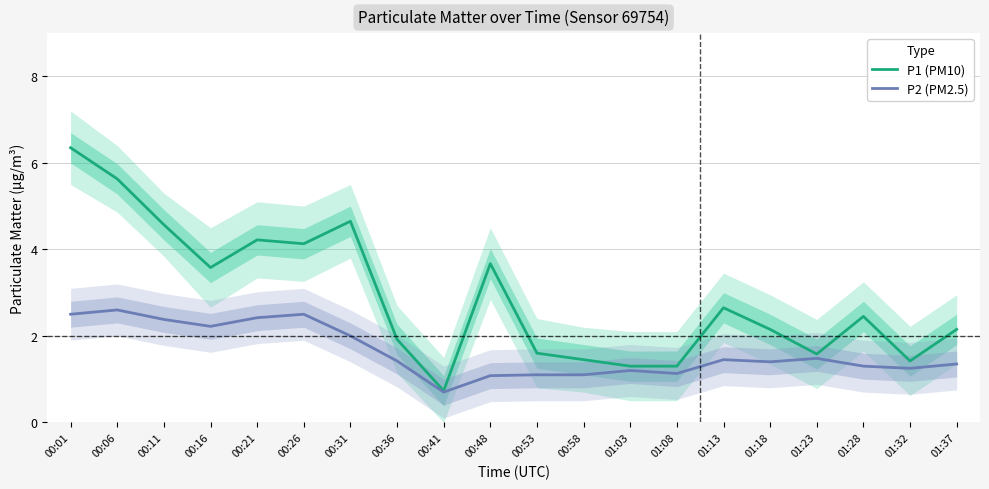

At 00:16, list the series in order from largest to smallest.

P1 (PM10), P2 (PM2.5)